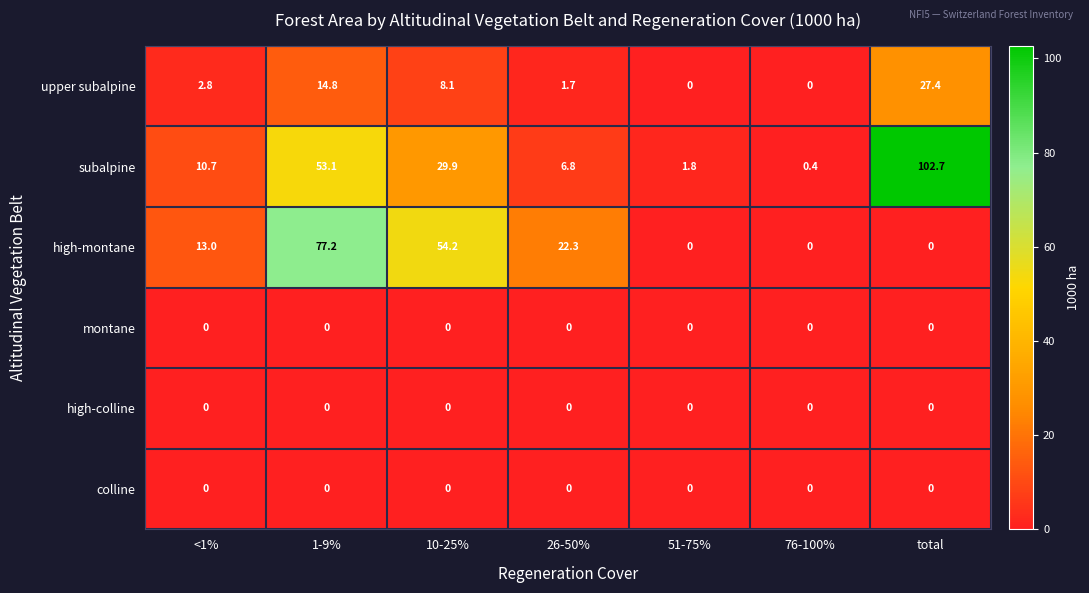

True or false: upper subalpine has a value of 0.0 at 76-100%.

True